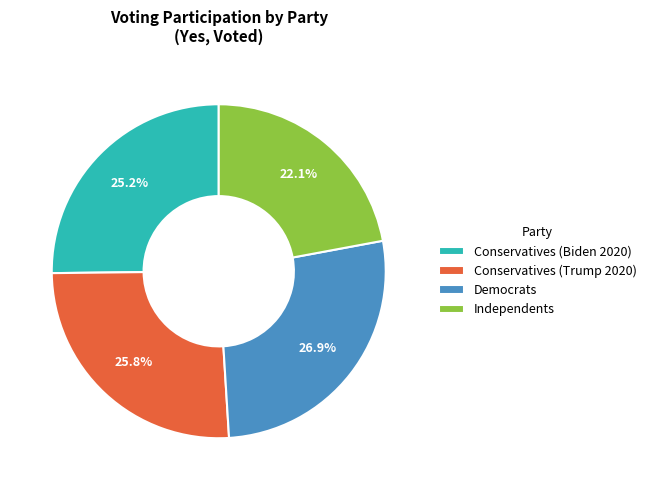

Which category has the smallest portion of the pie?

Independents